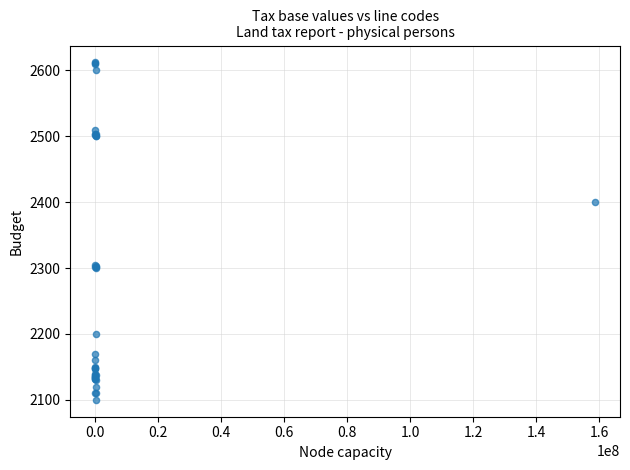

What Y value in the scatter plot is closest to 2356?

2400